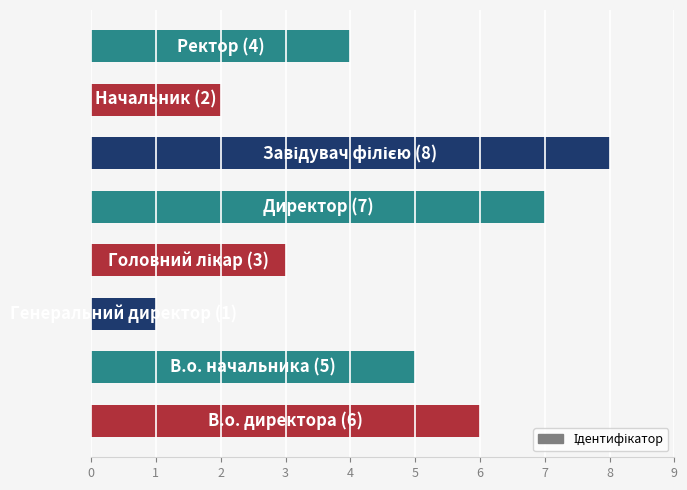

How many data points are less than 5?

4